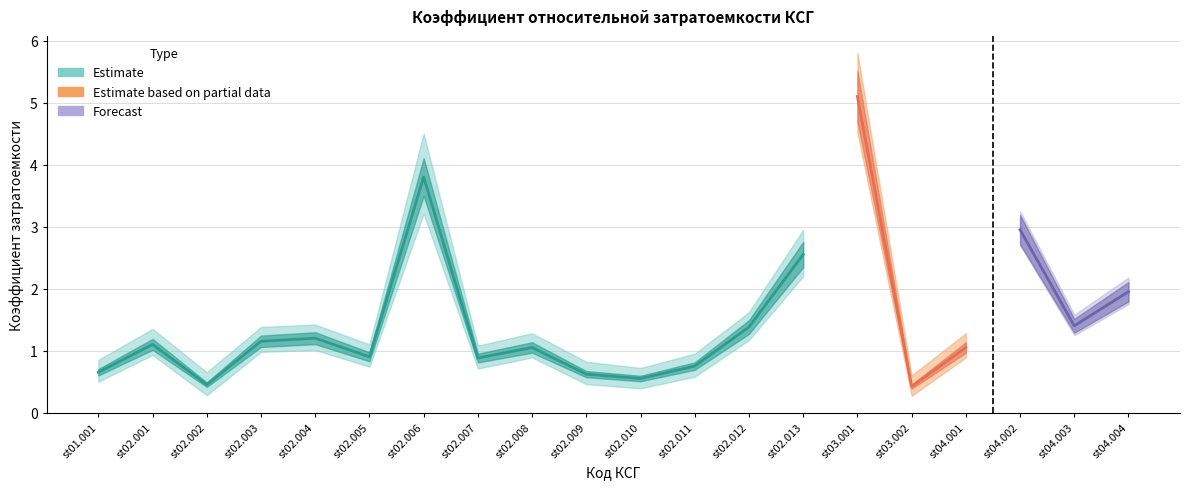

At which category is the sum across all series the highest?

st03.001